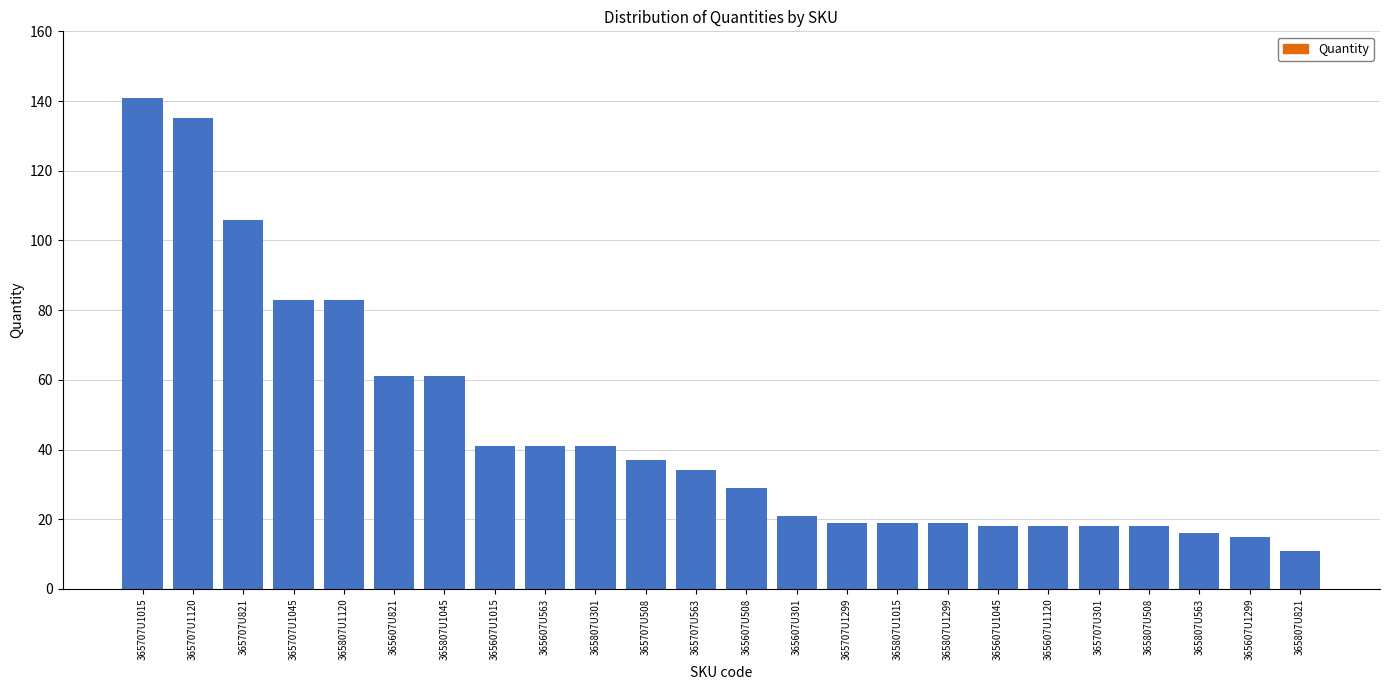

Reading left to right, list all the values displayed in this chart.

365707U1015=141	365707U1120=135	365707U821=106	365707U1045=83	365807U1120=83	365607U821=61	365807U1045=61	365607U1015=41	365607U563=41	365807U301=41	365707U508=37	365707U563=34	365607U508=29	365607U301=21	365707U1299=19	365807U1015=19	365807U1299=19	365607U1045=18	365607U1120=18	365707U301=18	365807U508=18	365807U563=16	365607U1299=15	365807U821=11